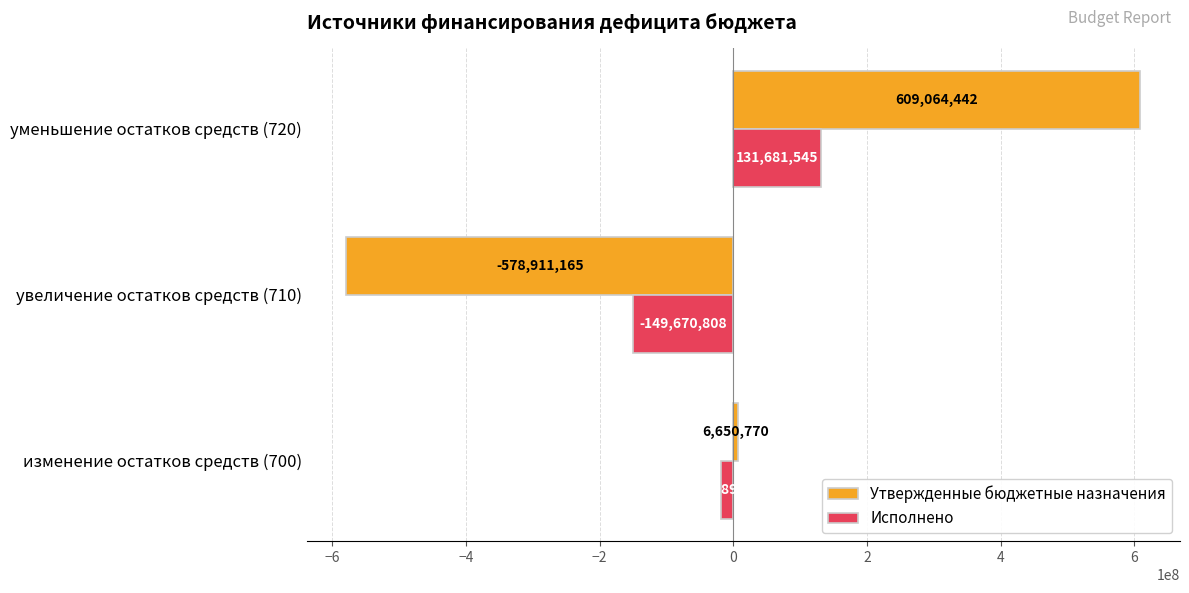

Which series changed the most between изменение остатков средств (700) and уменьшение остатков средств (720)?

Утвержденные бюджетные назначения